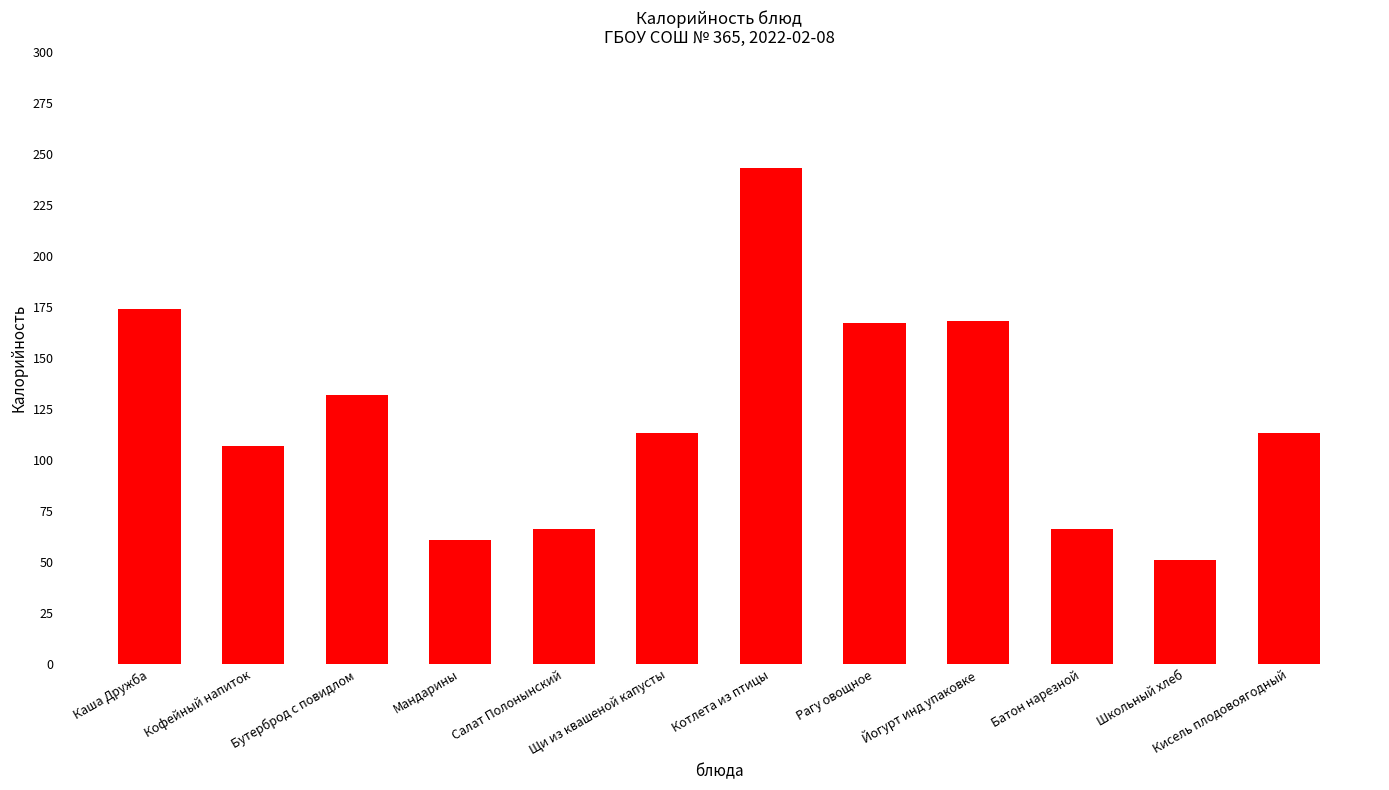

What value does the data have at Школьный хлеб?

51